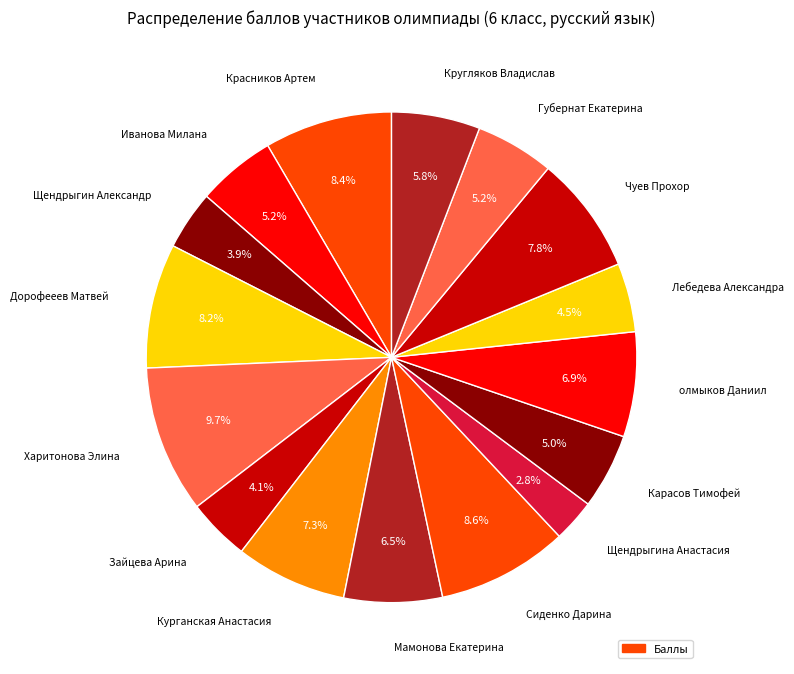

How many slices are in this pie chart?

16